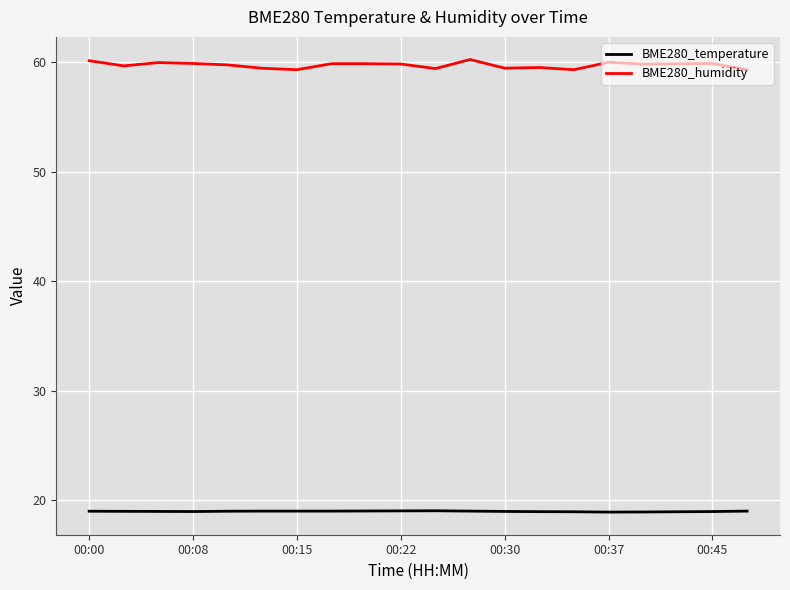

Which series has the largest range (max minus min)?

BME280_humidity